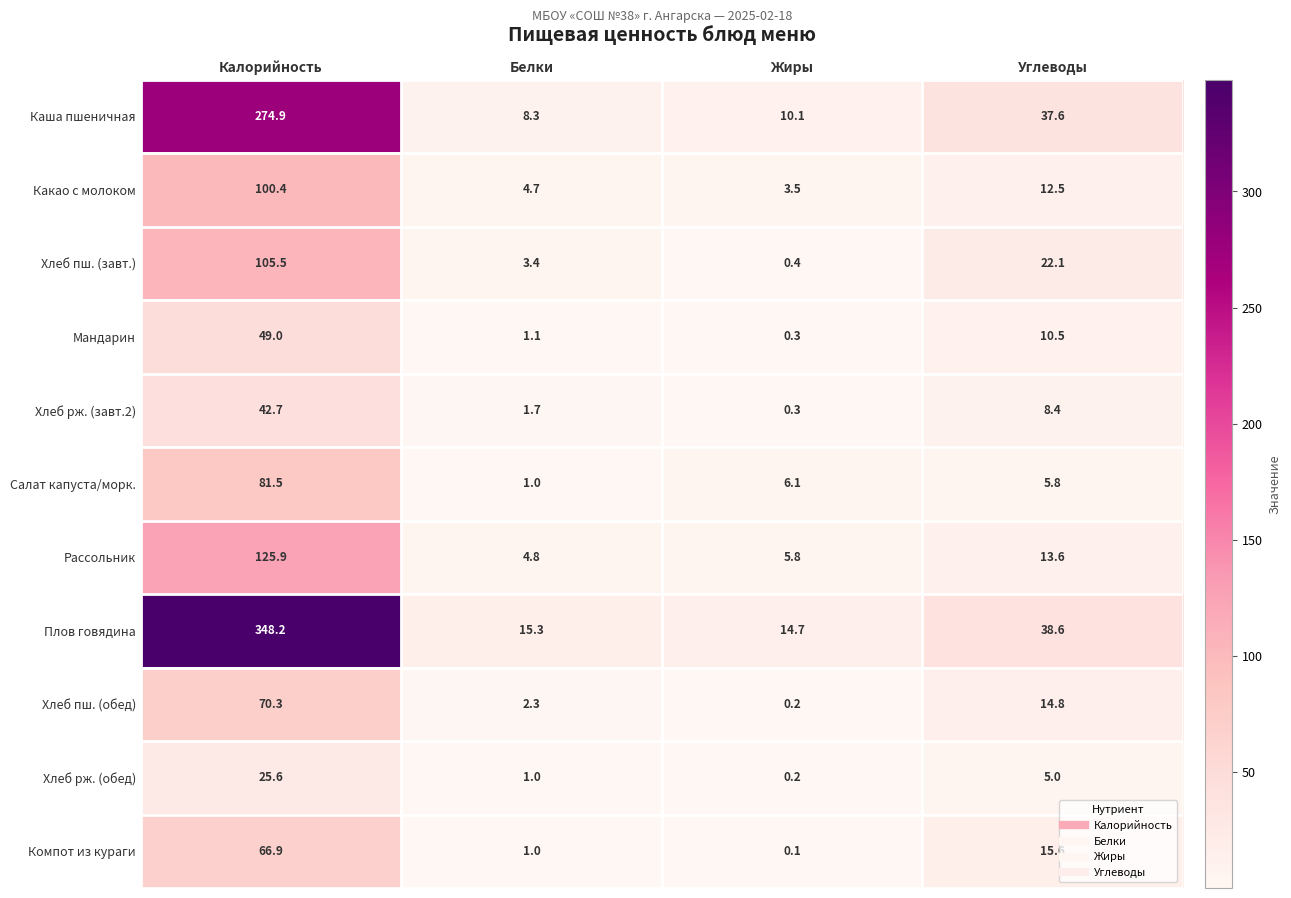

What is the total value across all series at Углеводы?

184.5